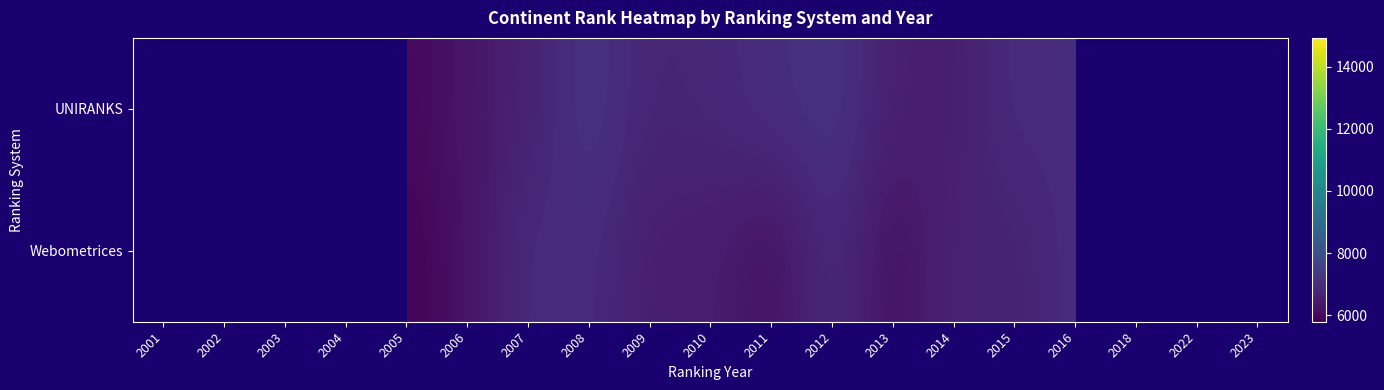

Which series has the largest total across all categories?

UNIRANKS